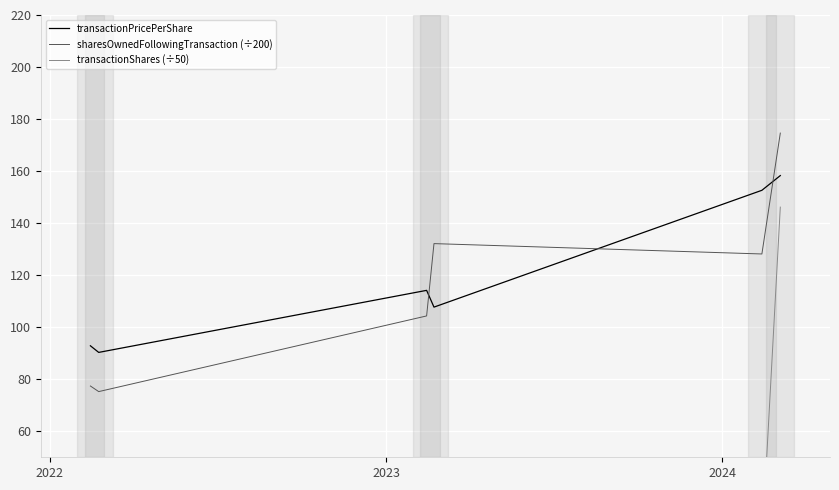

Rank the series by their maximum value, from highest to lowest.

sharesOwnedFollowingTransaction (÷200), transactionPricePerShare, transactionShares (÷50)